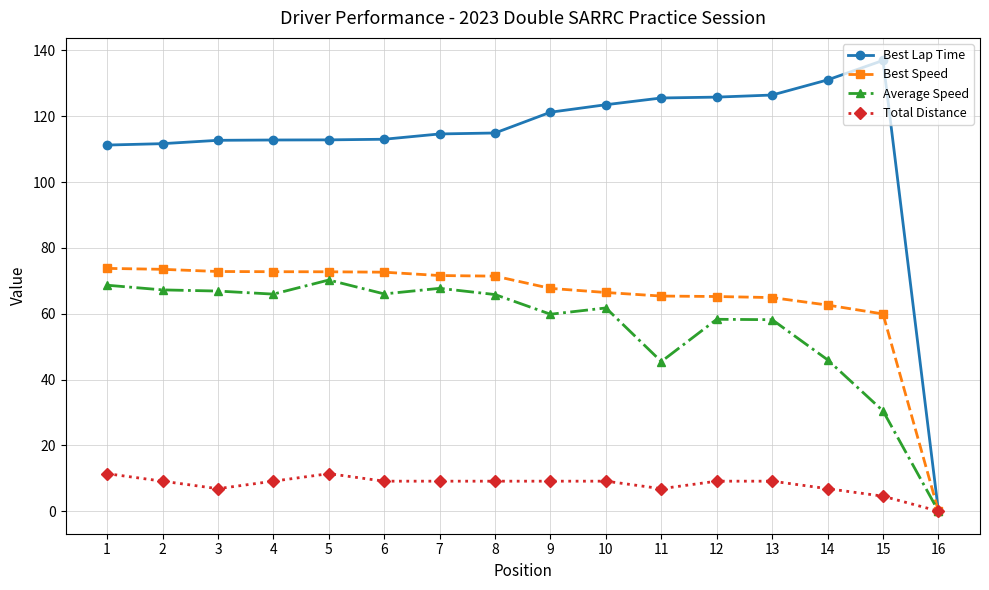

Is the value of Average Speed at 10 greater than the value of Total Distance at 13?

Yes